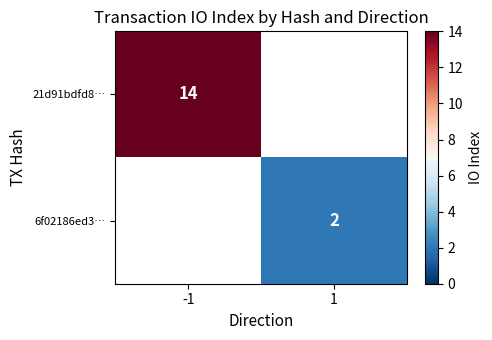

At how many categories does at least one series exceed 8?

1